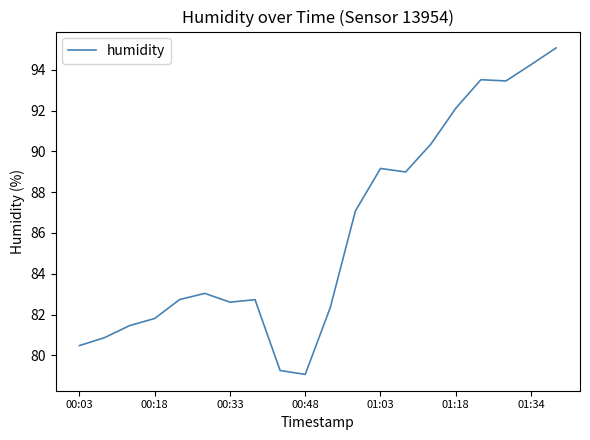

What is the difference between the maximum and minimum values?

16.0